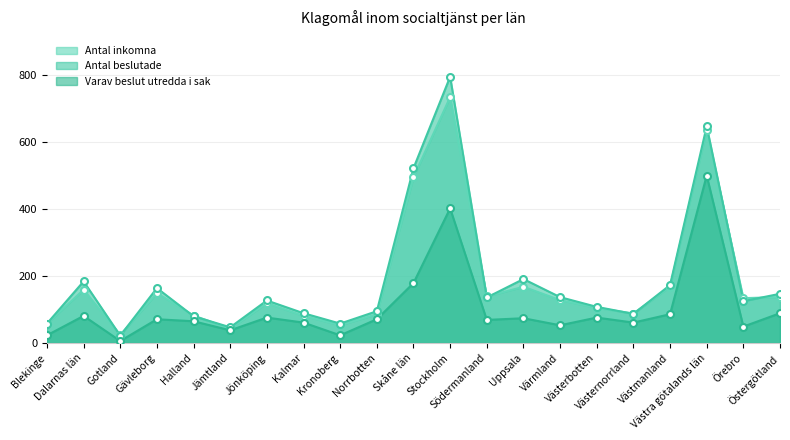

At which label does Antal beslutade first exceed 127?

Dalarnas län